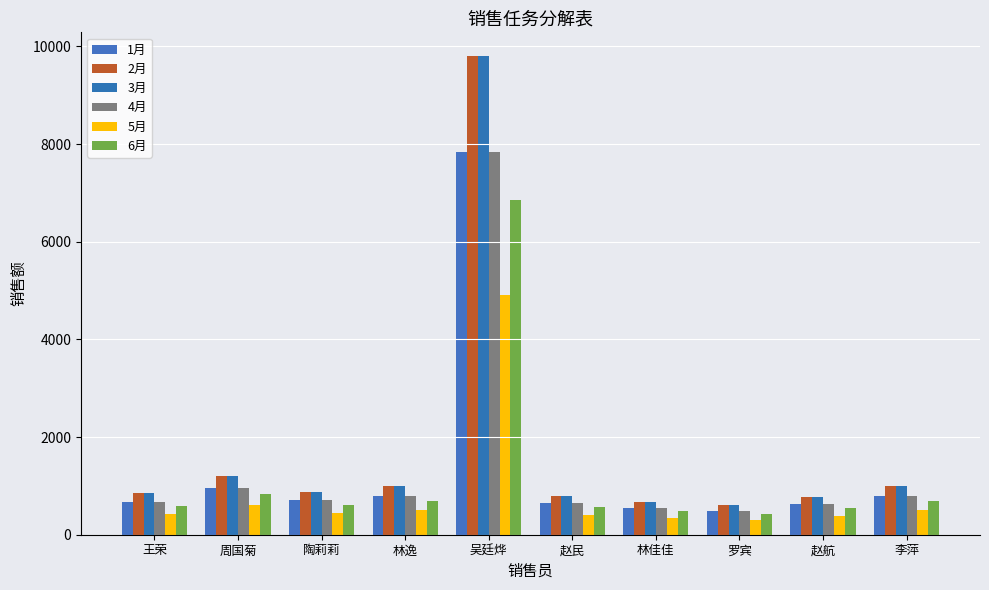

Count the number of data series in this chart.

6